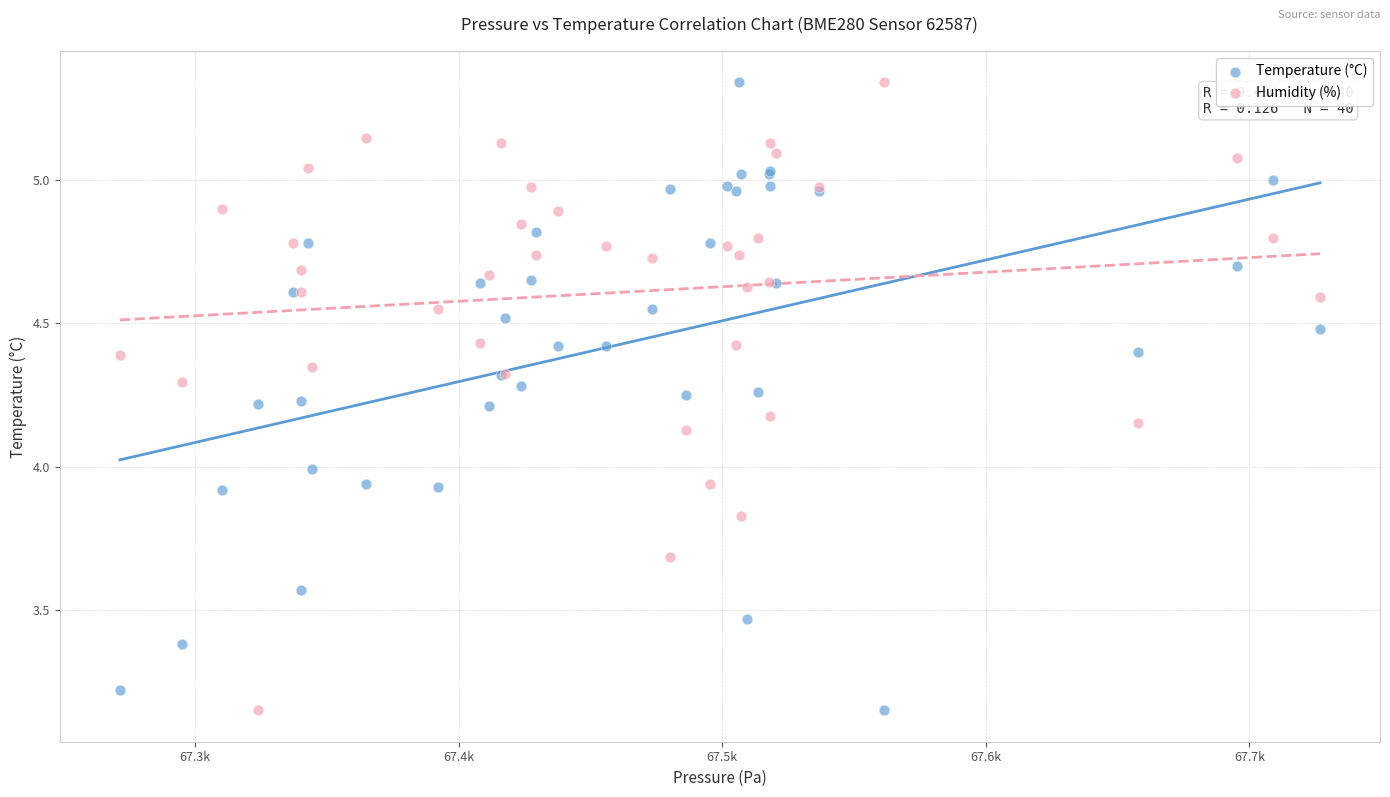

What is the X range (max minus min) for the scatter plot?

455.4